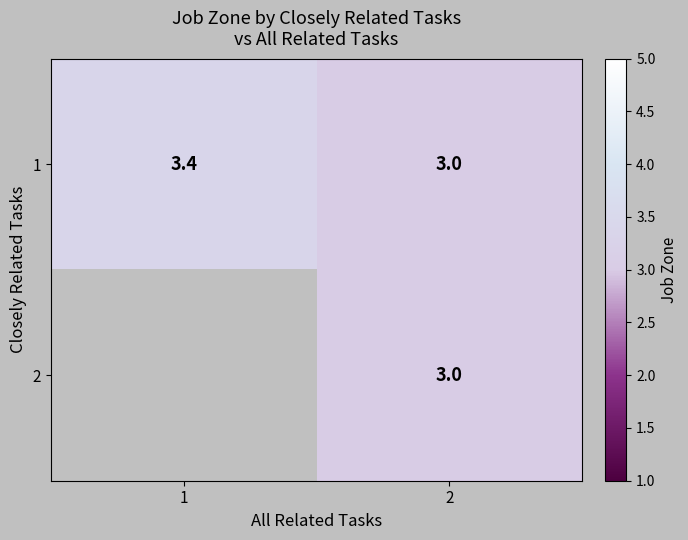

How many data points in 1 are above 3?

1